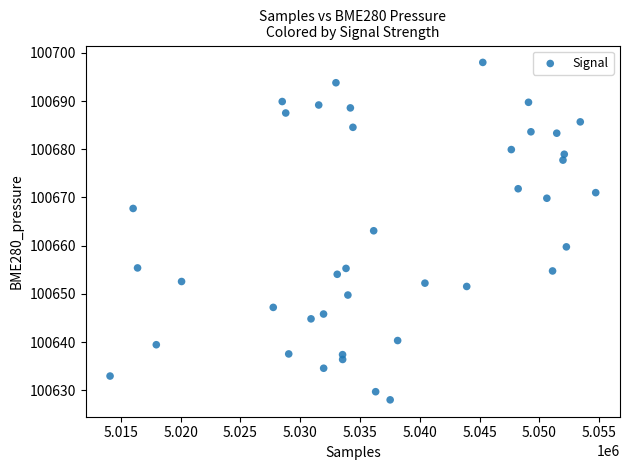

What is the range of X values (max minus min)?

40611.0